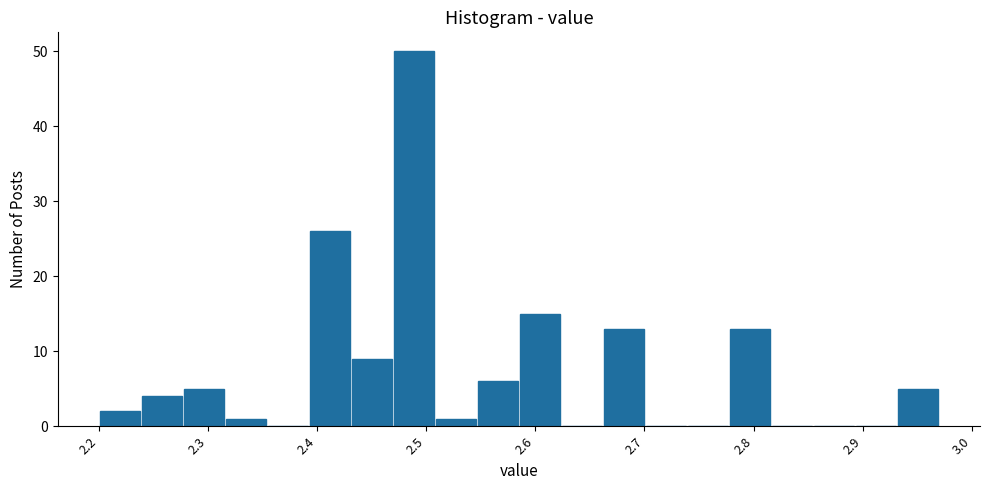

Read against the x-axis, roughly where is the centre of the tallest bar?

2.49